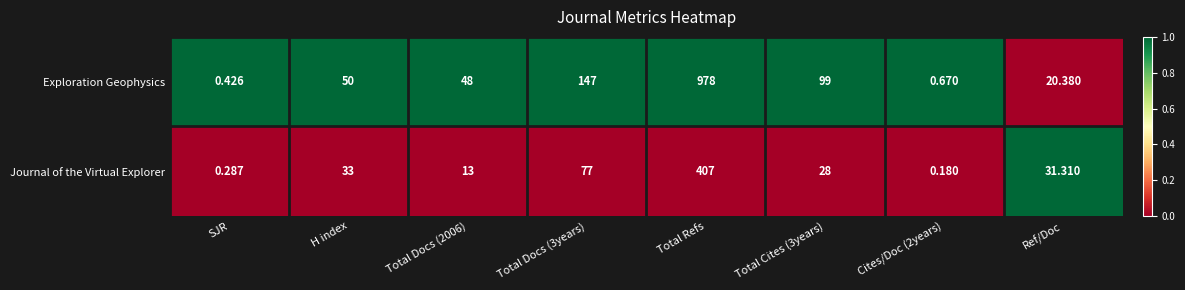

Which series has the widest spread of values?

Exploration Geophysics